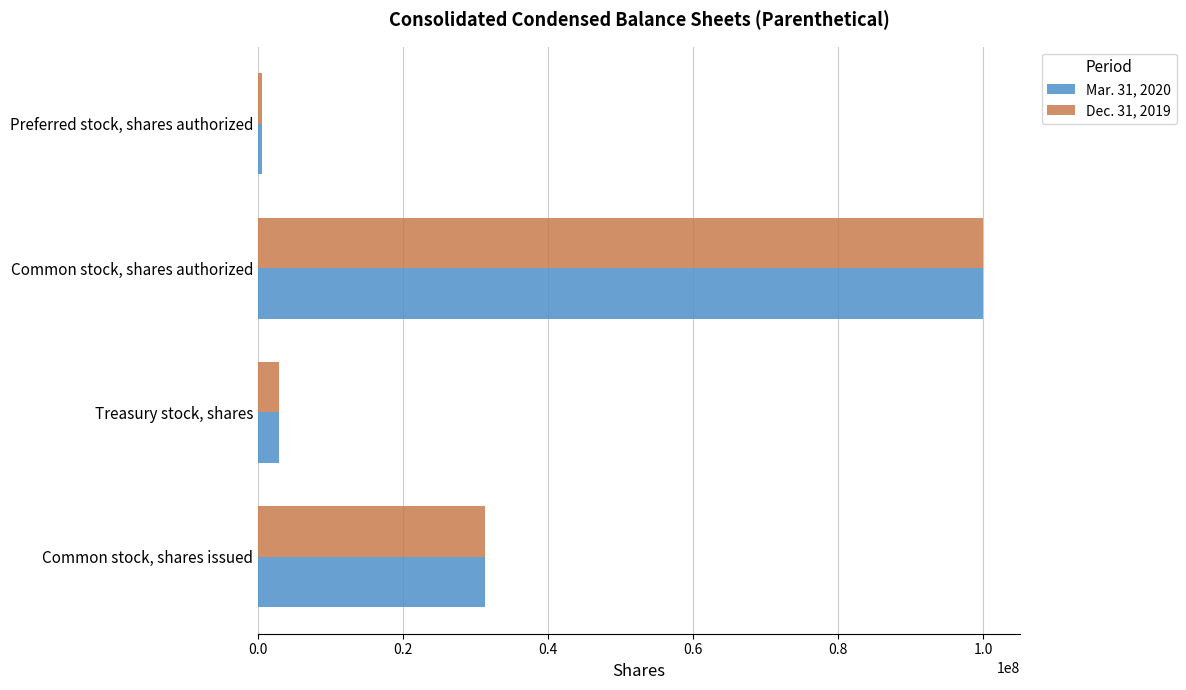

Rank the categories by Dec. 31, 2019 value from highest to lowest.

Common stock, shares authorized, Common stock, shares issued, Treasury stock, shares, Preferred stock, shares authorized